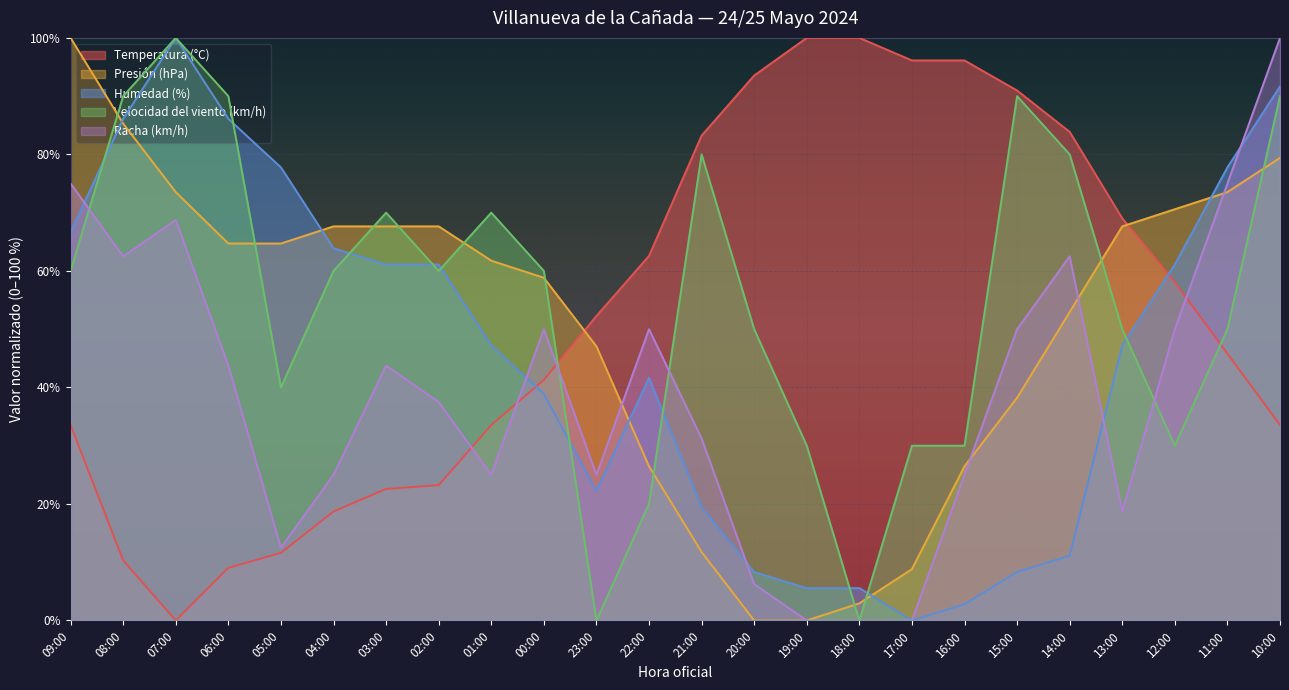

Read the Temperatura (°C) value at 22:00.

62.6